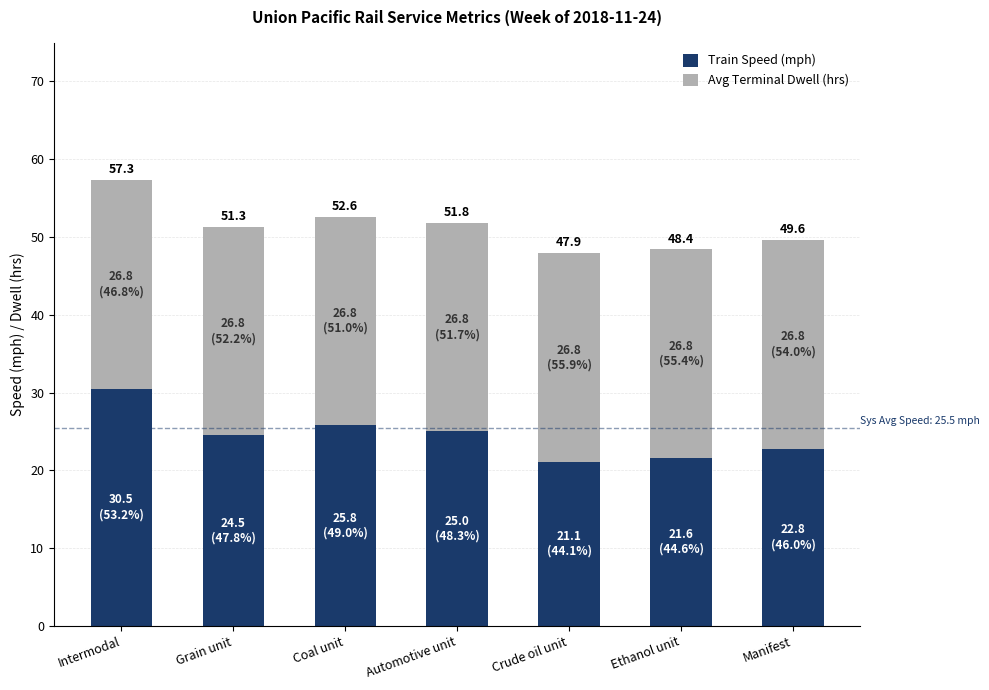

At which label is Avg Terminal Dwell (hrs) closest to 26?

Intermodal